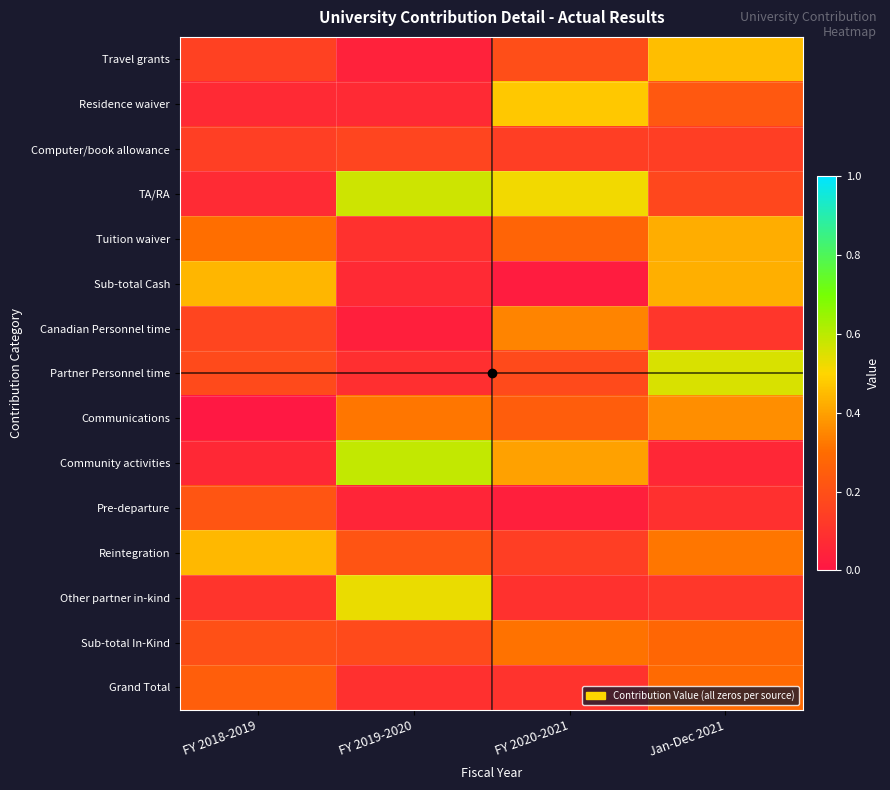

At how many categories does at least one series exceed 0?

4